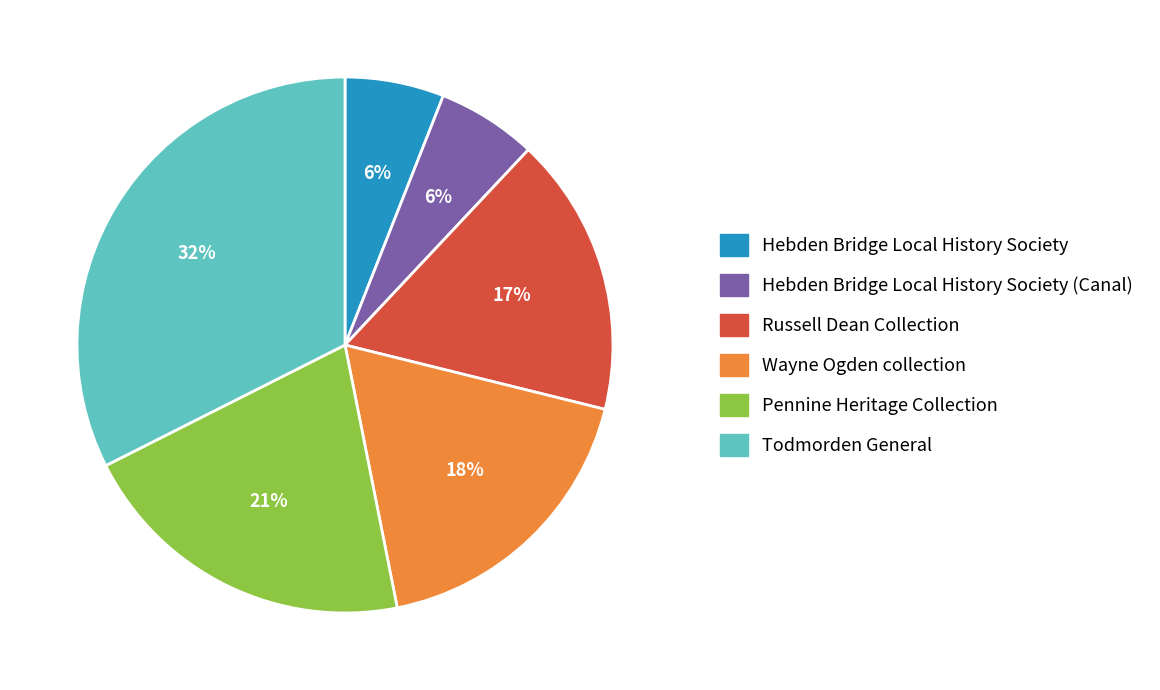

To the nearest percent, what percentage of the pie is Pennine Heritage Collection?

21%